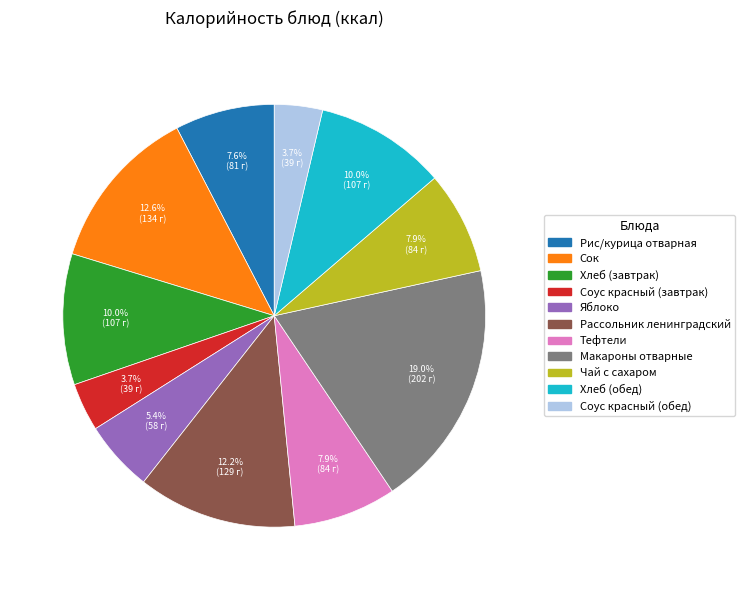

To the nearest percent, what portion does Макароны отварные represent?

19%